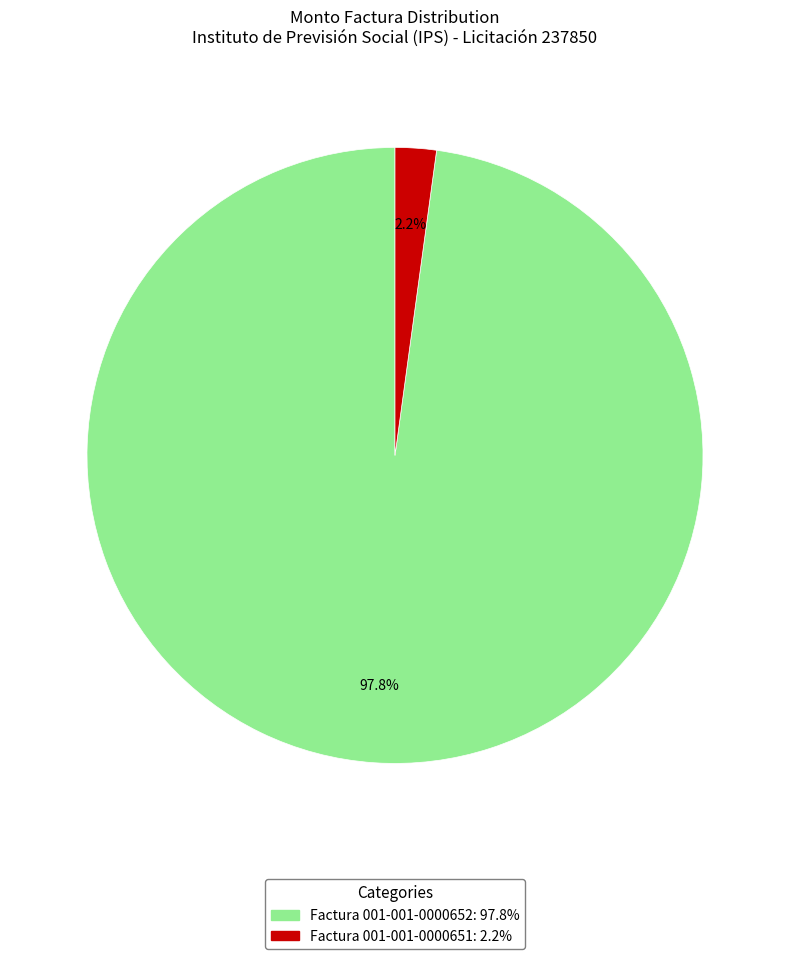

Is there any slice that represents more than half of the pie?

Yes